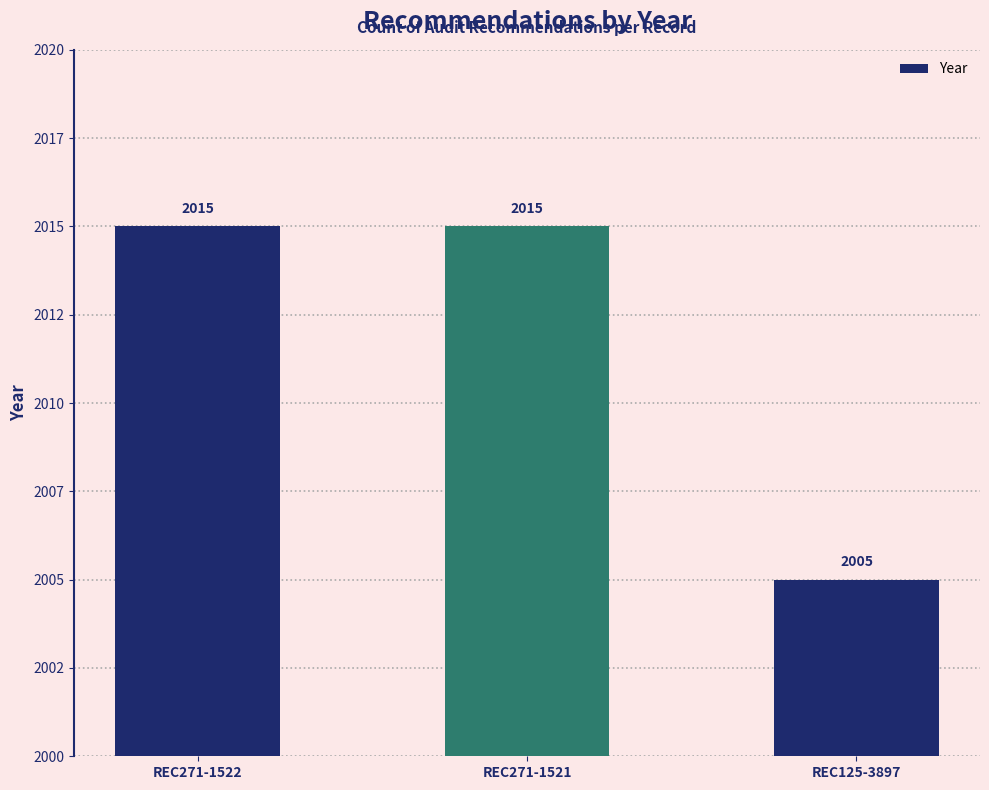

Does the chart contain any negative values?

No